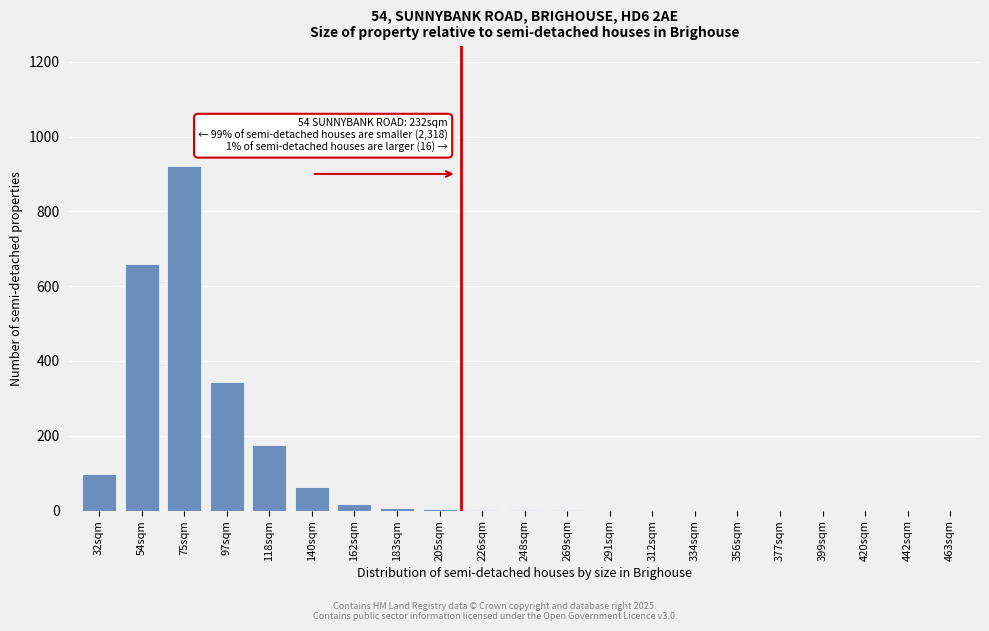

What is the sum of the values at 312sqm and 118sqm?

176